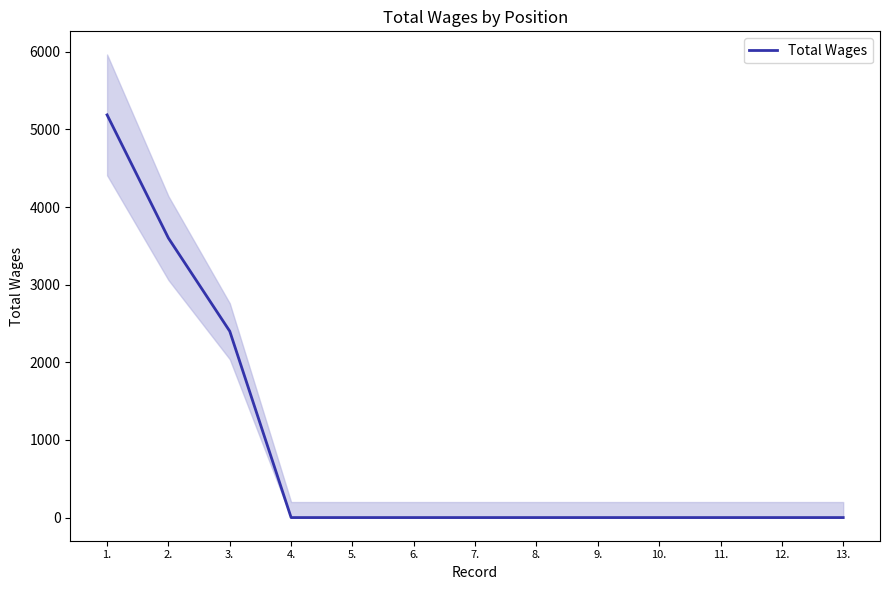

The chart shows a value of 1850 at 2.. True or false?

False